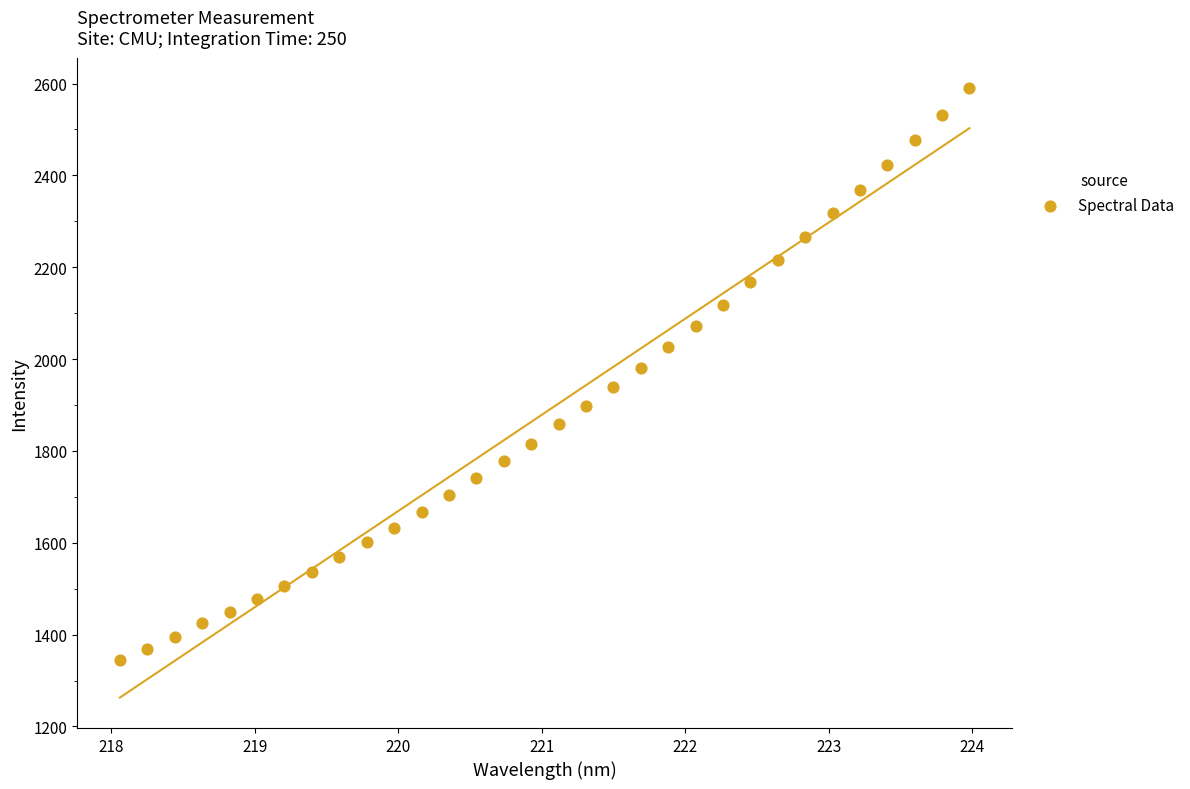

What is the range of Y values (max minus min)?

1244.6